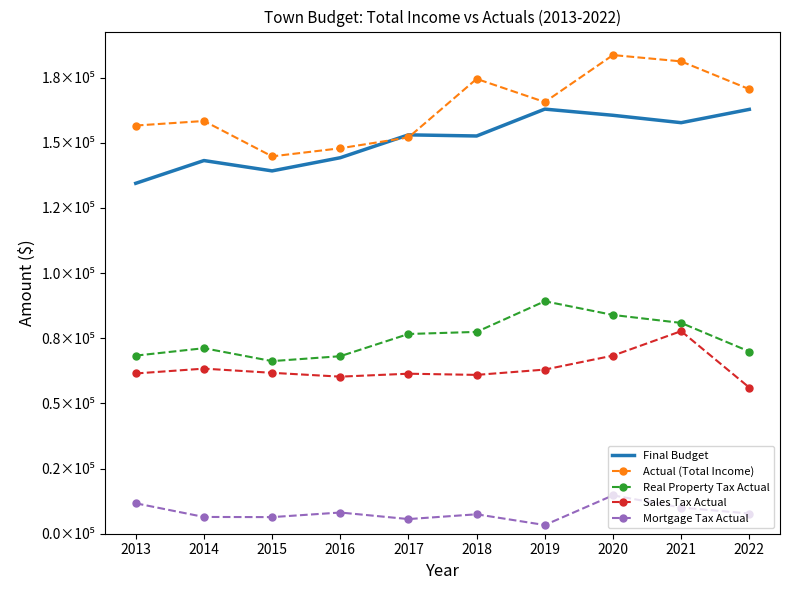

How many interior local valleys does the Mortgage Tax Actual series have?

3